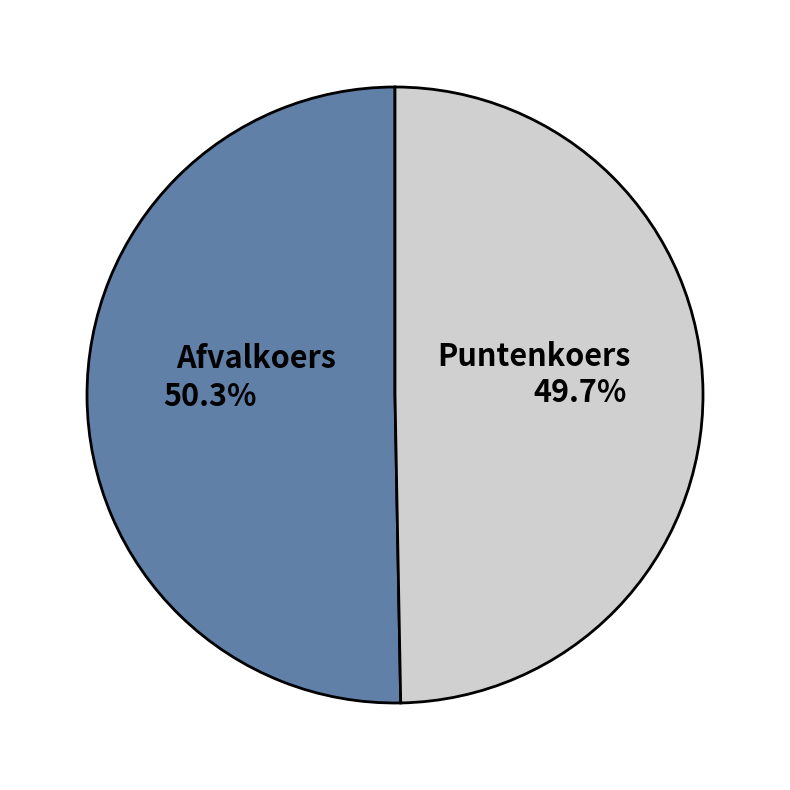

Which has a higher value, Puntenkoers or Afvalkoers?

Afvalkoers